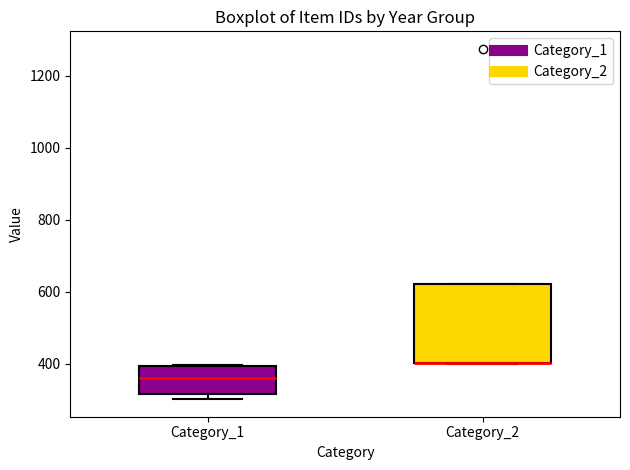

Which box is the tallest, from its lower edge to its upper edge?

Category_2